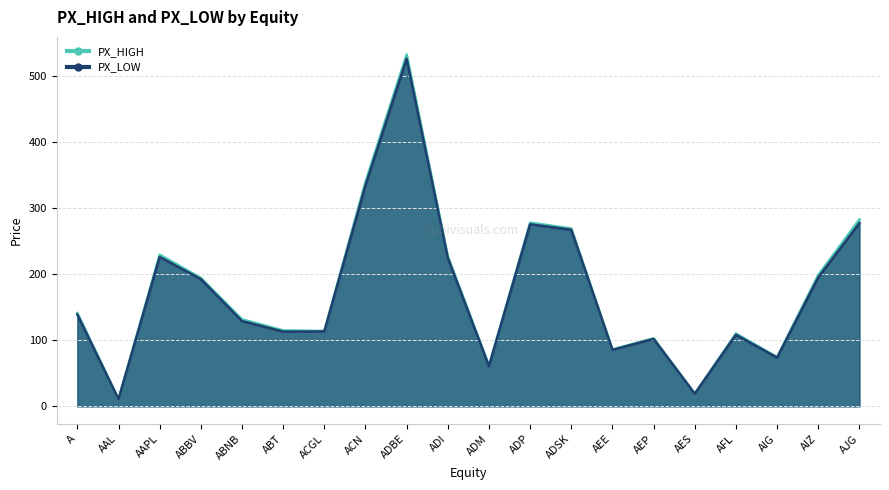

What is the total value across all series at ABNB?

260.5